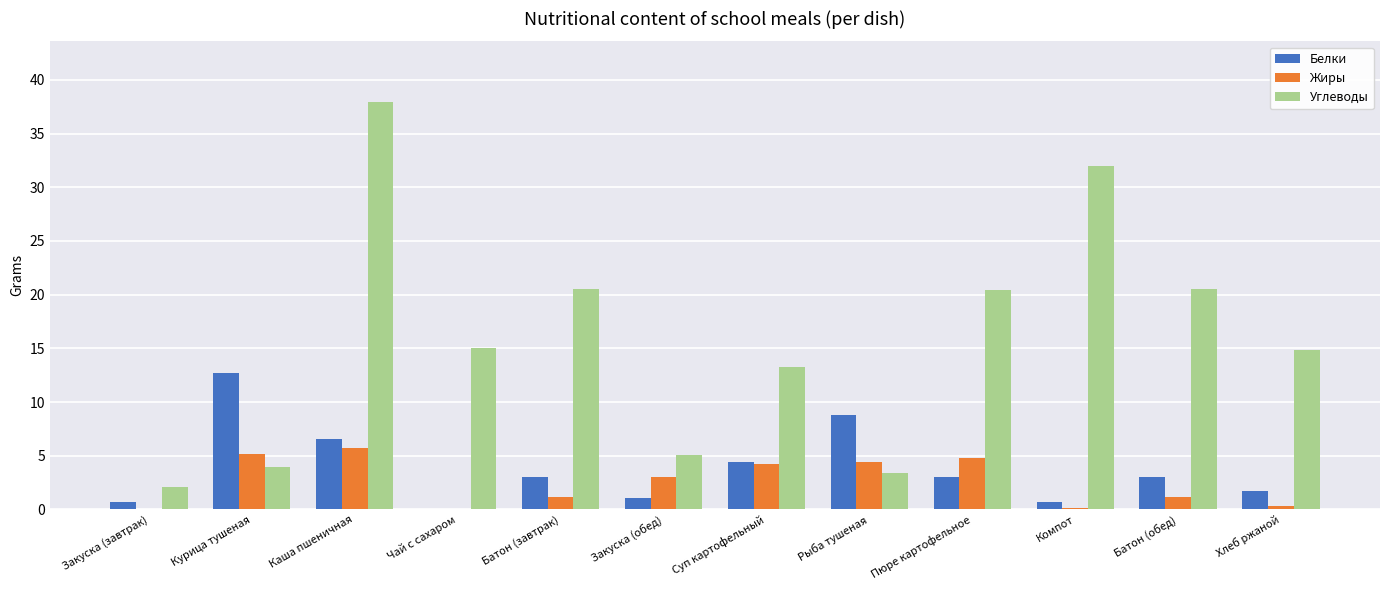

Between Батон (обед) and Хлеб ржаной, which series saw the biggest shift?

Углеводы